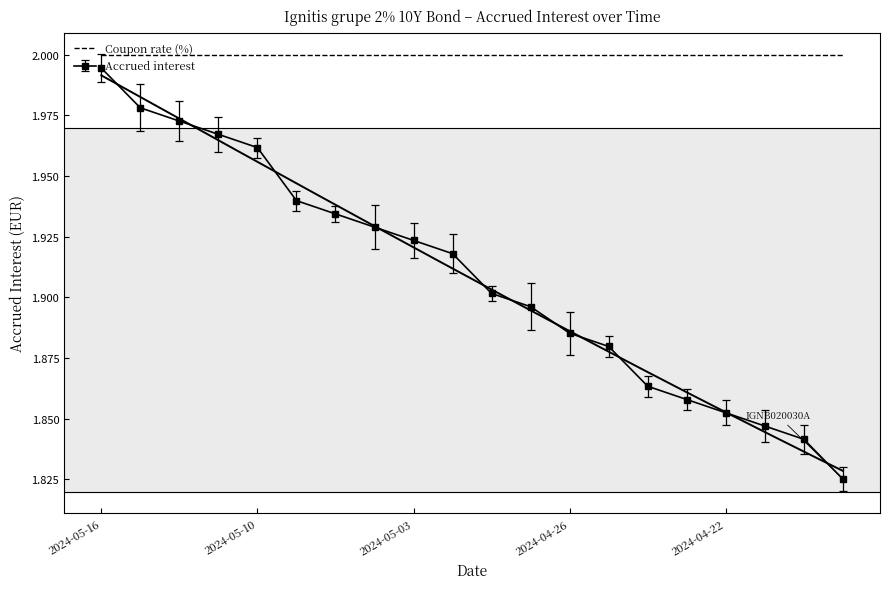

True or false: the data has more than 1 interior local peaks.

False